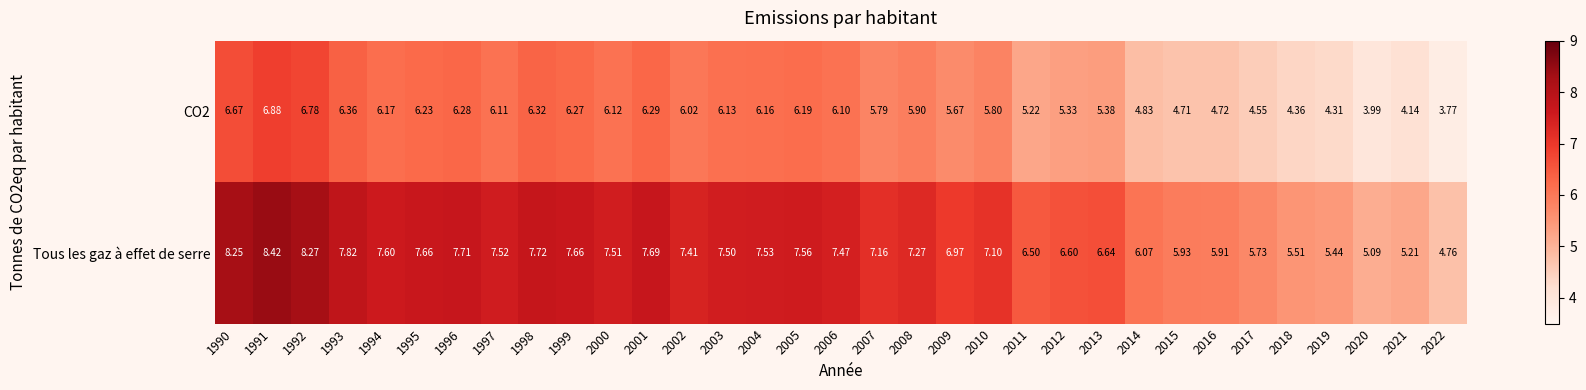

Between 2000 and 2011, which series saw the biggest shift?

Tous les gaz à effet de serre